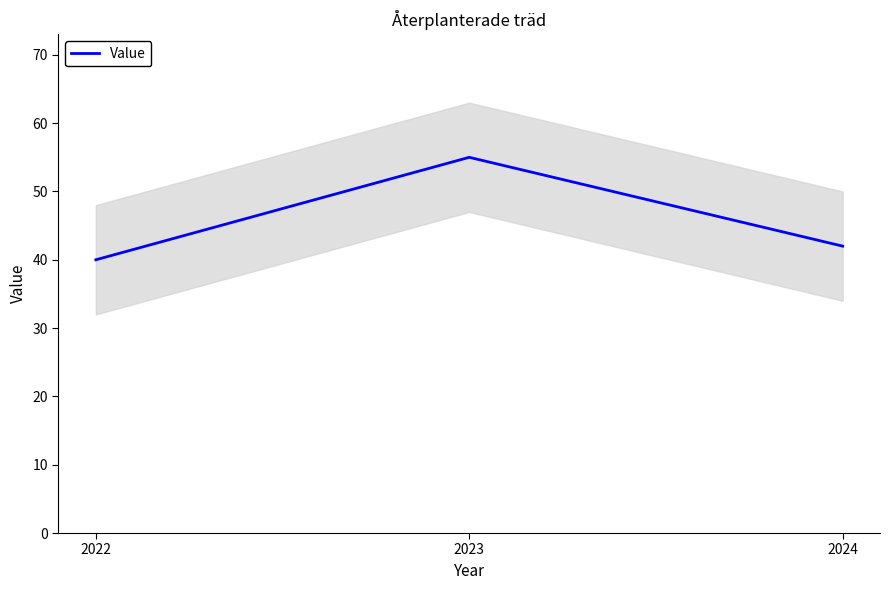

Which label corresponds to the largest value in the chart?

2023